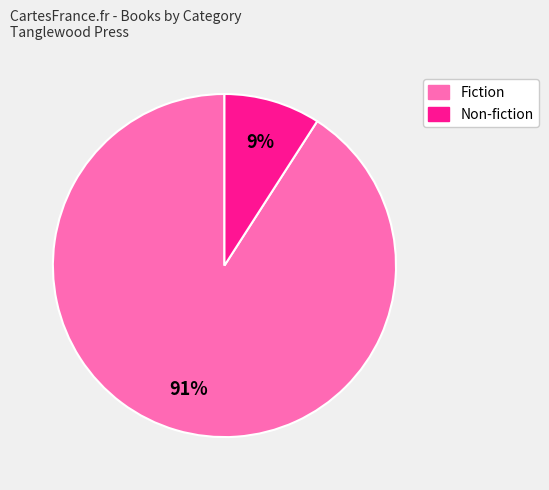

Is there a majority slice in this chart?

Yes